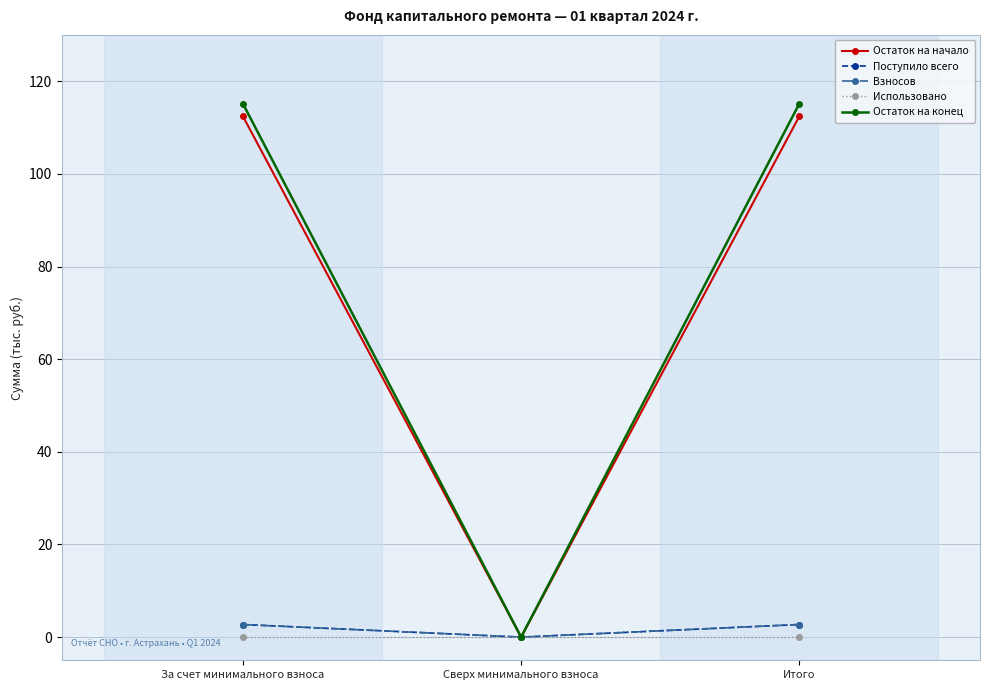

Is this an area chart (filled region under the line)?

No